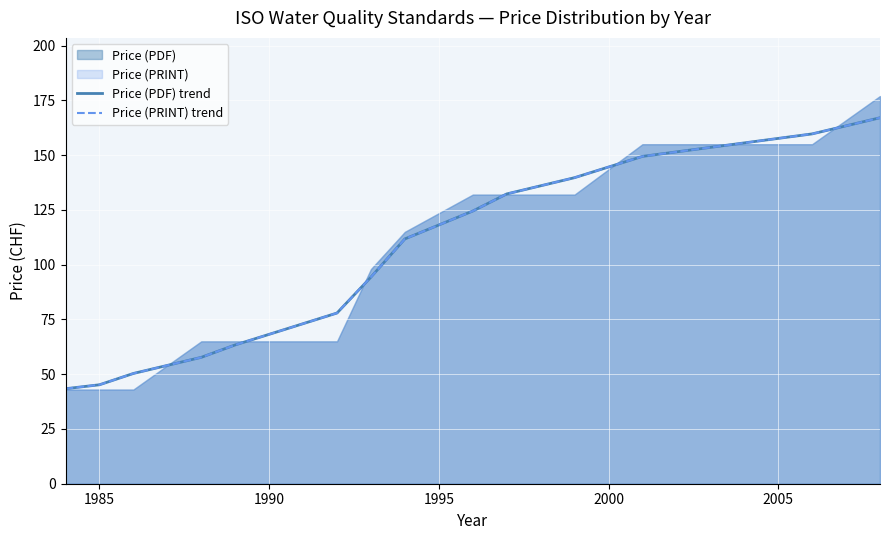

What is the minimum value for Price (PDF) trend?

43.4